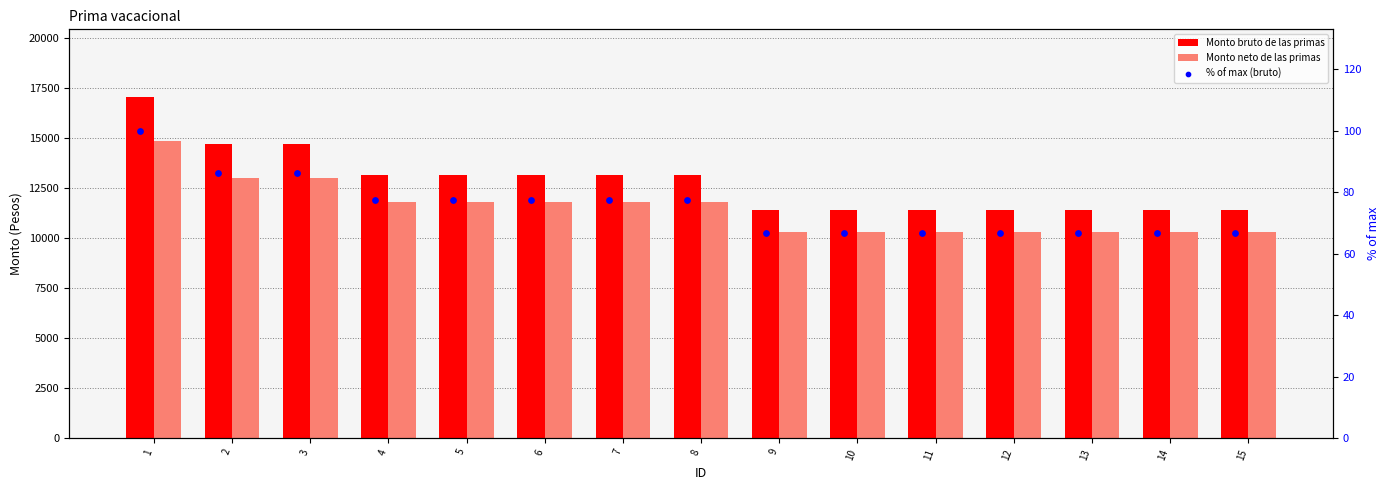

Which series has the largest total across all categories?

Monto bruto de las primas